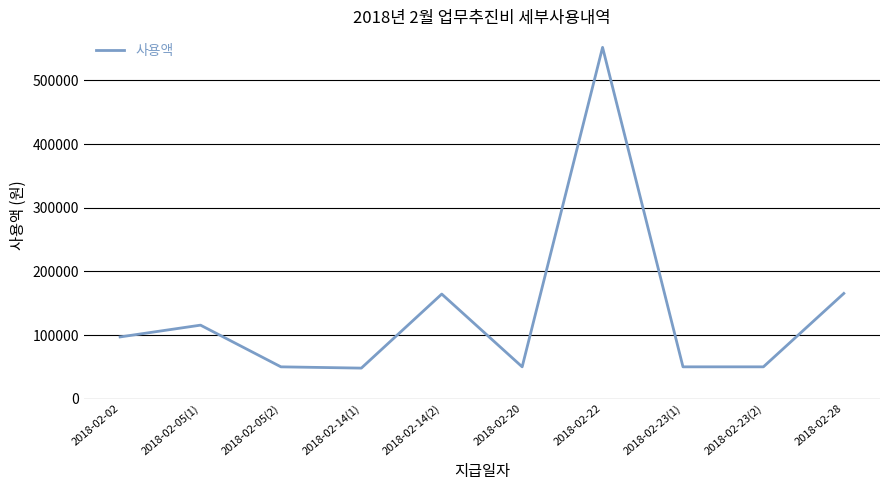

The chart shows a value of 274763 at 2018-02-14(2). True or false?

False